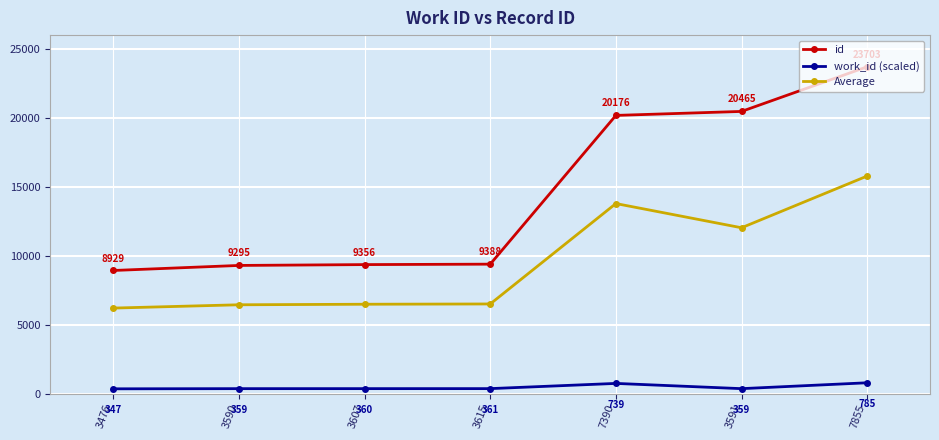

What are all the series names shown in the legend?

id, work_id (scaled), Average